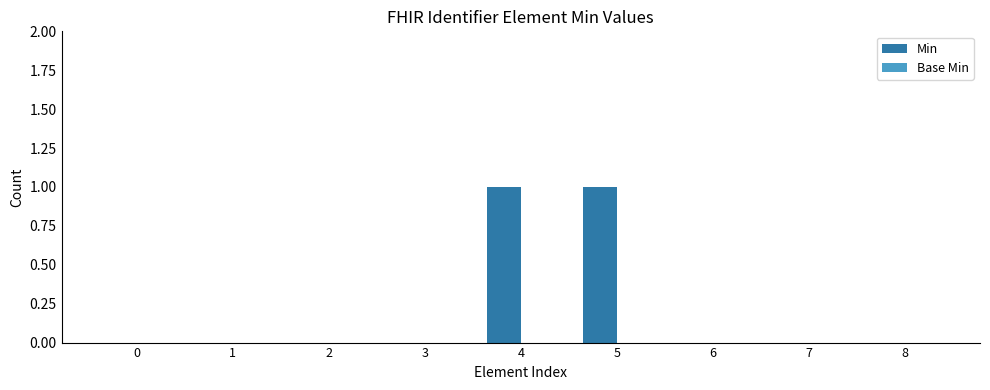

Reading left to right, list all the values displayed in this chart.

0=0	1=0	2=0	3=0	4=1	5=1	6=0	7=0	8=0